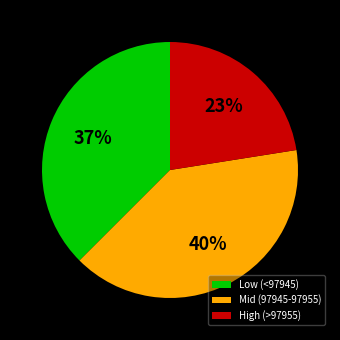

Count the number of slices in the pie.

3